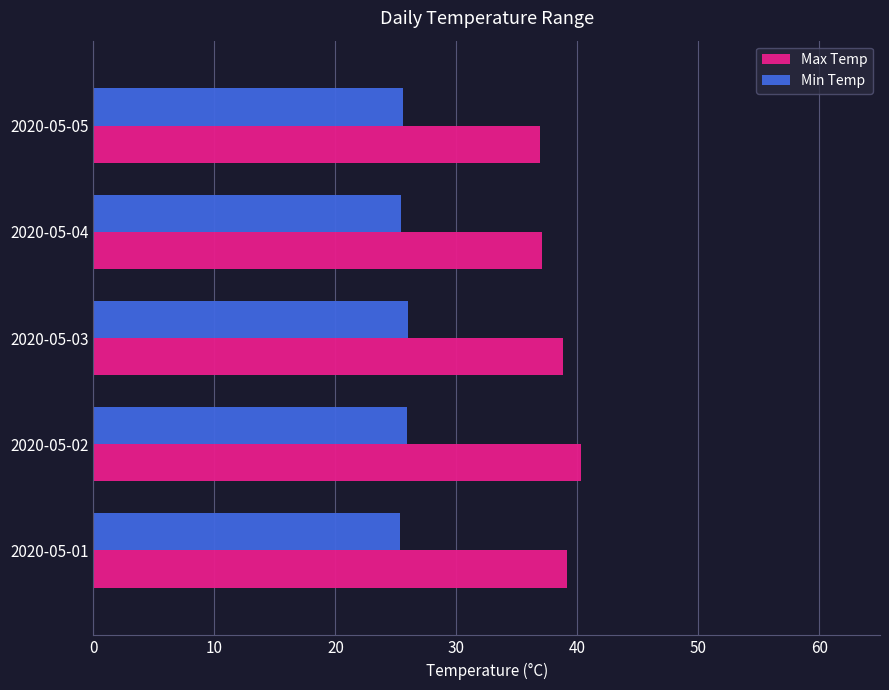

Is the value of Min Temp at 2020-05-03 greater than the value of Max Temp at 2020-05-01?

No